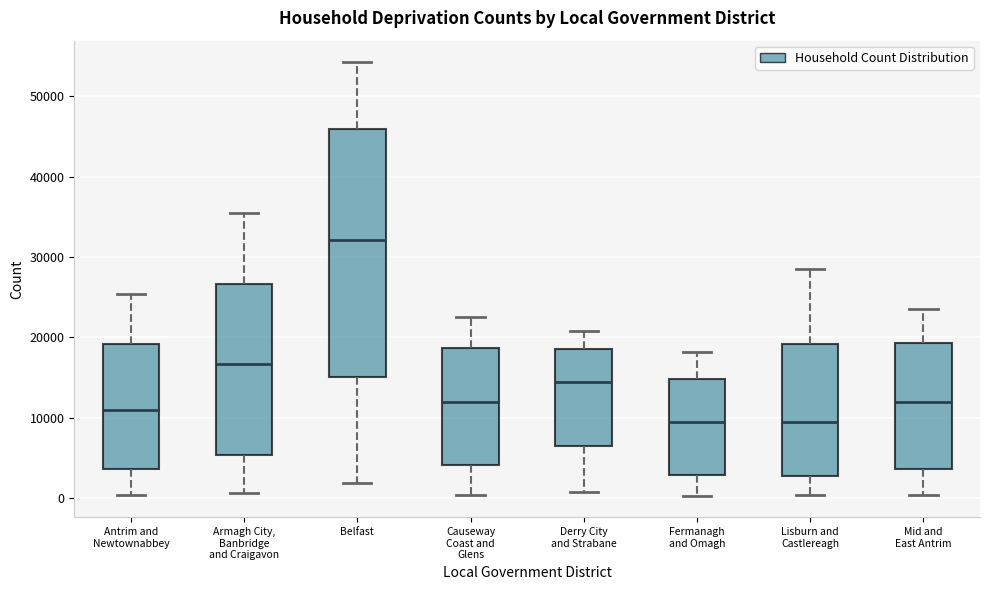

Which box has the highest median line?

Belfast